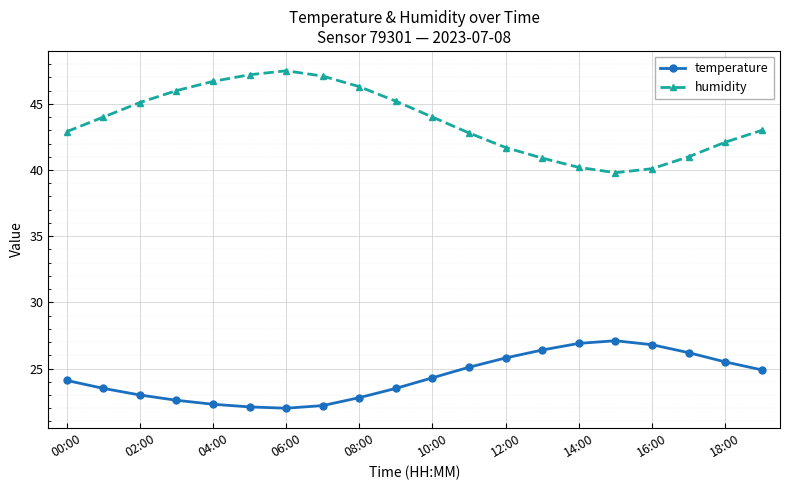

What is the sum of all humidity values?

873.6